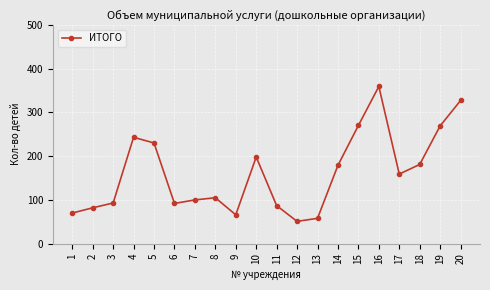

What is the greatest value displayed?

359